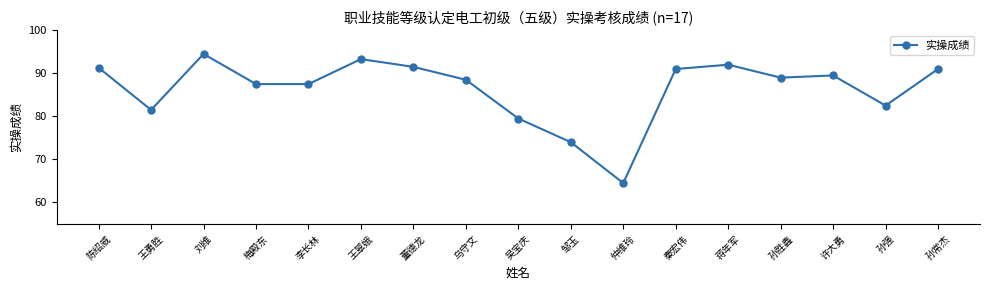

Reading left to right, list all the values displayed in this chart.

陈绍威=91.3	王勇胜=81.5	刘维=94.5	梅殿东=87.5	李长林=87.5	王翠娥=93.3	董德龙=91.5	乌守文=88.5	吴宝庆=79.5	邹玉=74.0	仲维玲=64.5	秦宏伟=91.0	蒋年军=92.0	孙胜鑫=89.0	许大勇=89.5	孙强=82.5	孙常杰=91.0